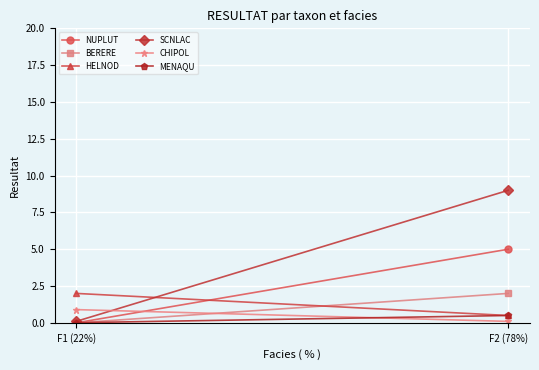

Reading left to right, extract all data points from this chart.

NUPLUT: 0.0	5.0
BERERE: 0.0	2.0
HELNOD: 2.0	0.5
SCNLAC: 0.1	9.0
CHIPOL: 0.9	0.1
MENAQU: 0.0	0.5